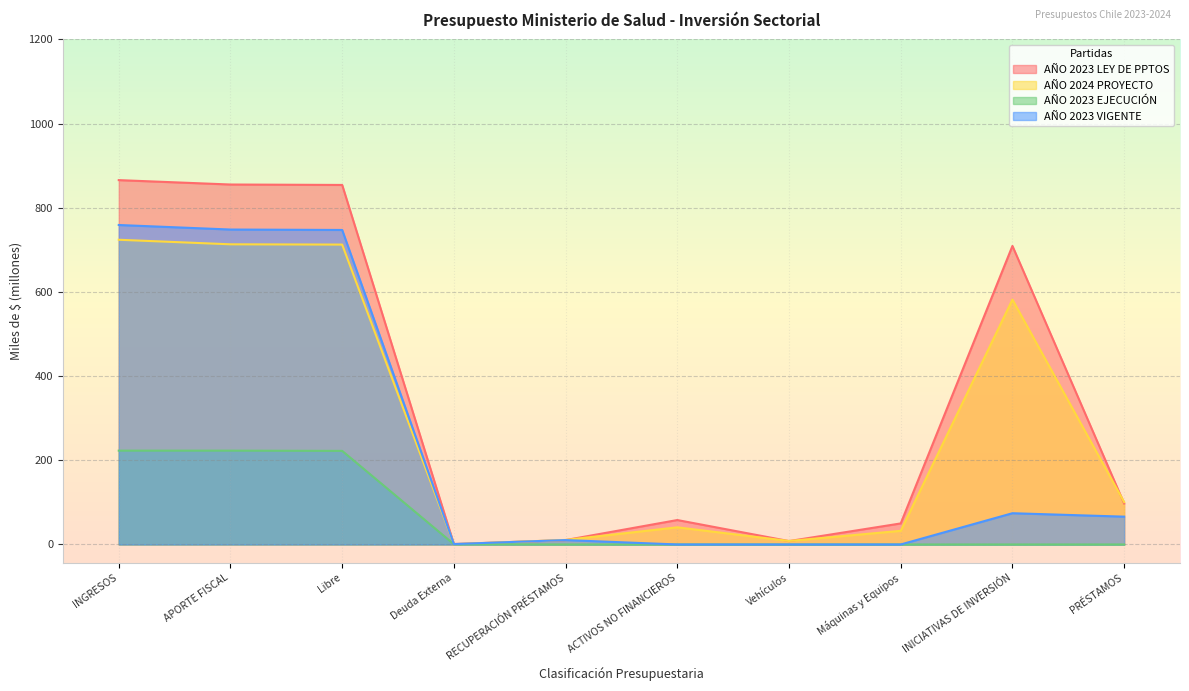

What is the label of the 6th point from the left?

ACTIVOS NO FINANCIEROS